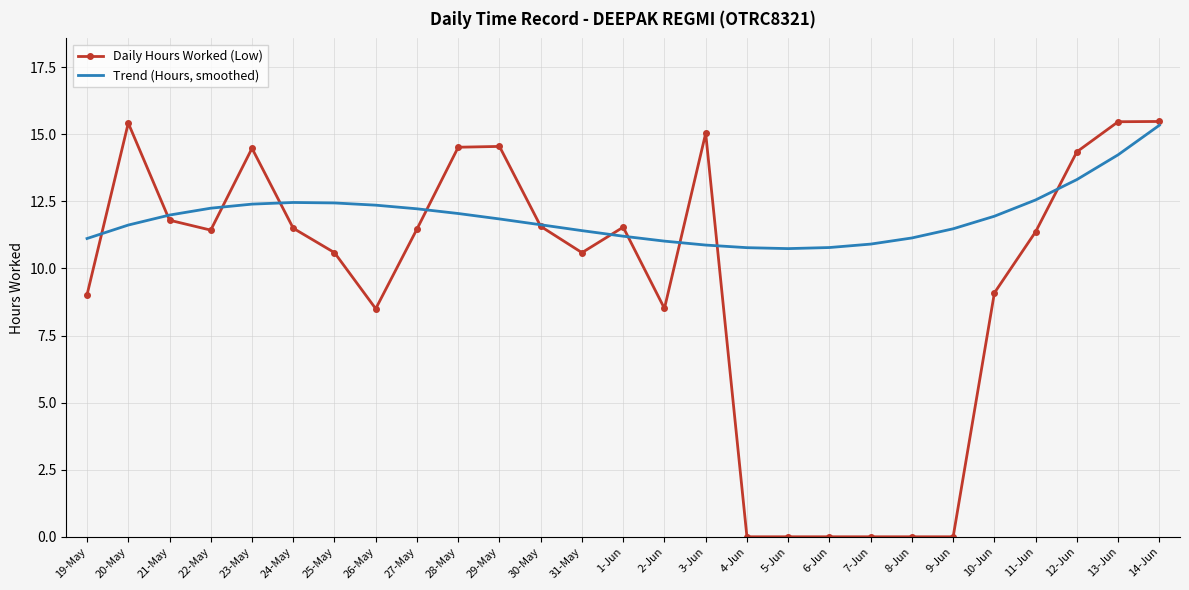

Which series changed the most between 25-May and 3-Jun?

Daily Hours Worked (Low)